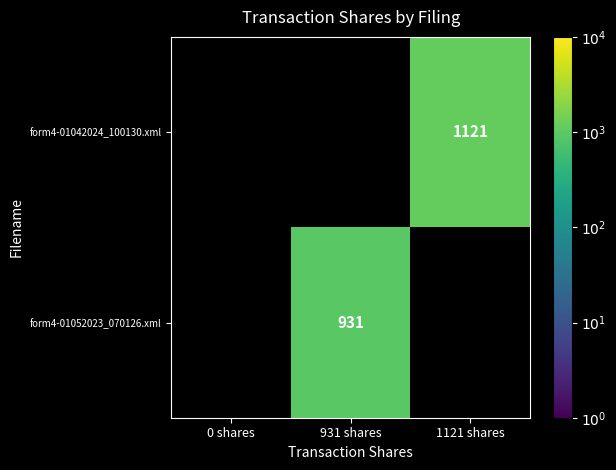

Is it true that form4-01052023_070126.xml equals 1317 at 931 shares?

False